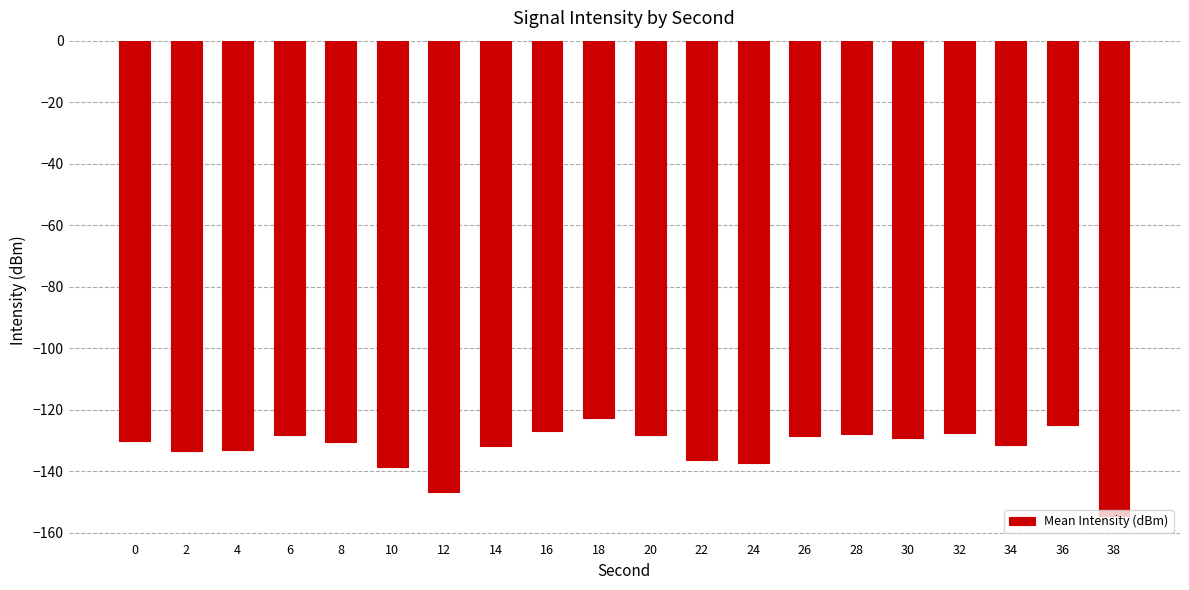

Is it true that the value at 36 is -124.9?

True